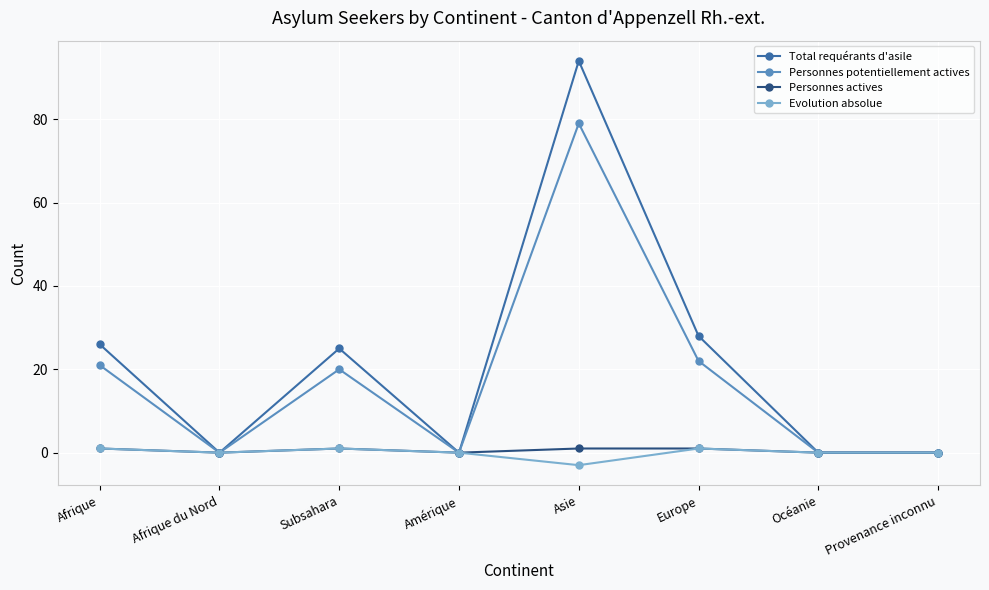

True or false: Personnes potentiellement actives has a value of 22 at Europe.

True